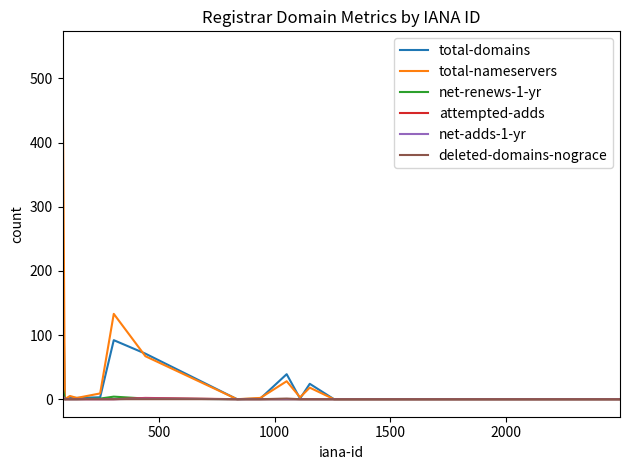

Which series has the widest spread of values?

total-nameservers